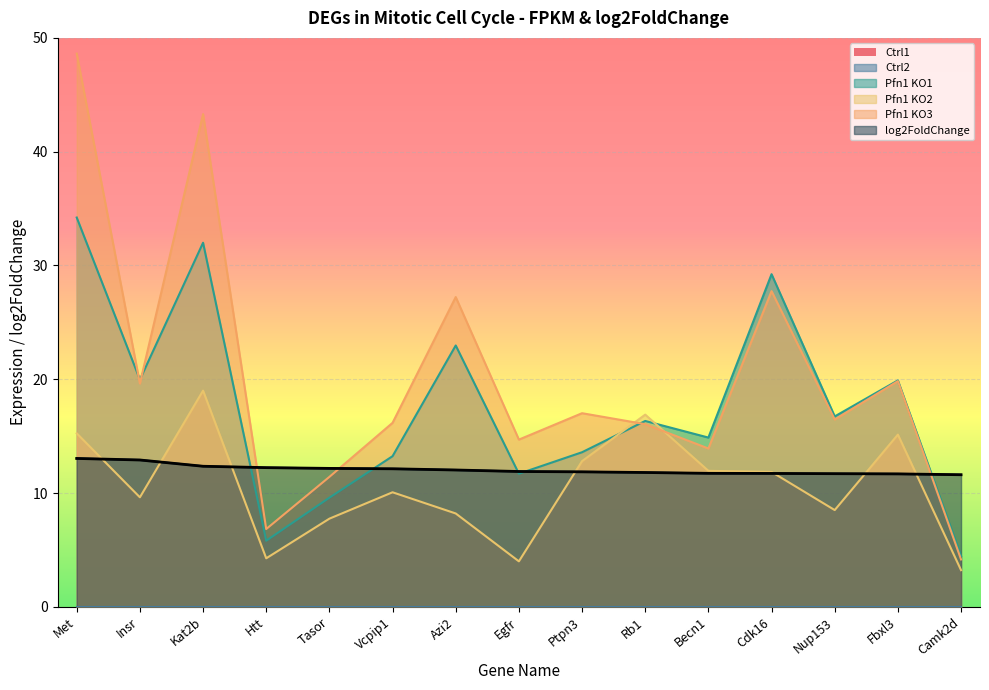

After their last crossing, which series has the higher values: Pfn1 KO2 or Pfn1 KO1?

Pfn1 KO1